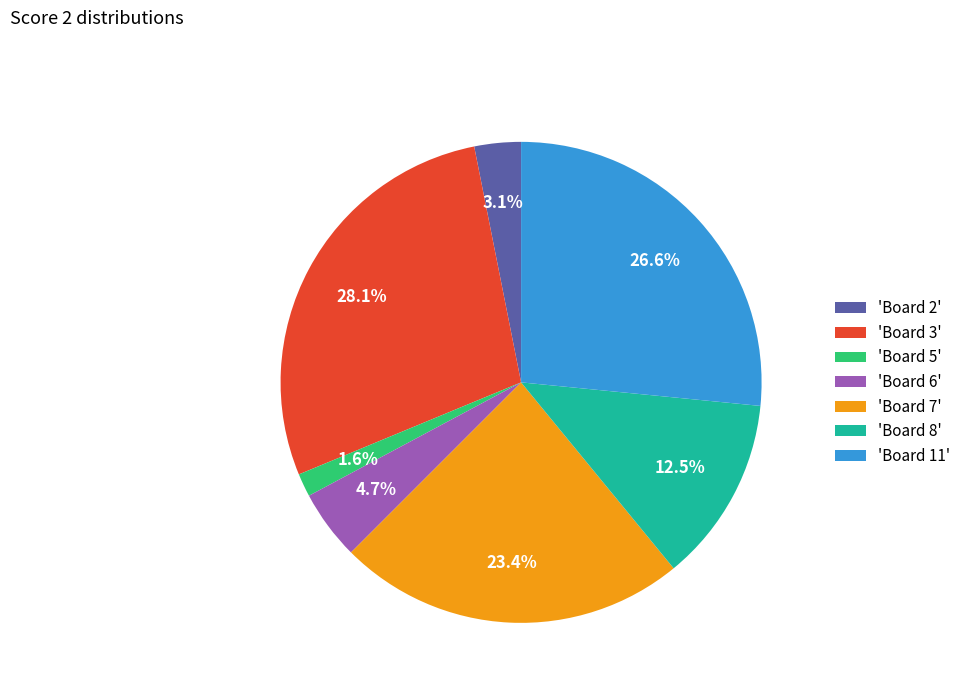

Rank the categories by value from lowest to highest.

'Board 5', 'Board 2', 'Board 6', 'Board 8', 'Board 7', 'Board 11', 'Board 3'